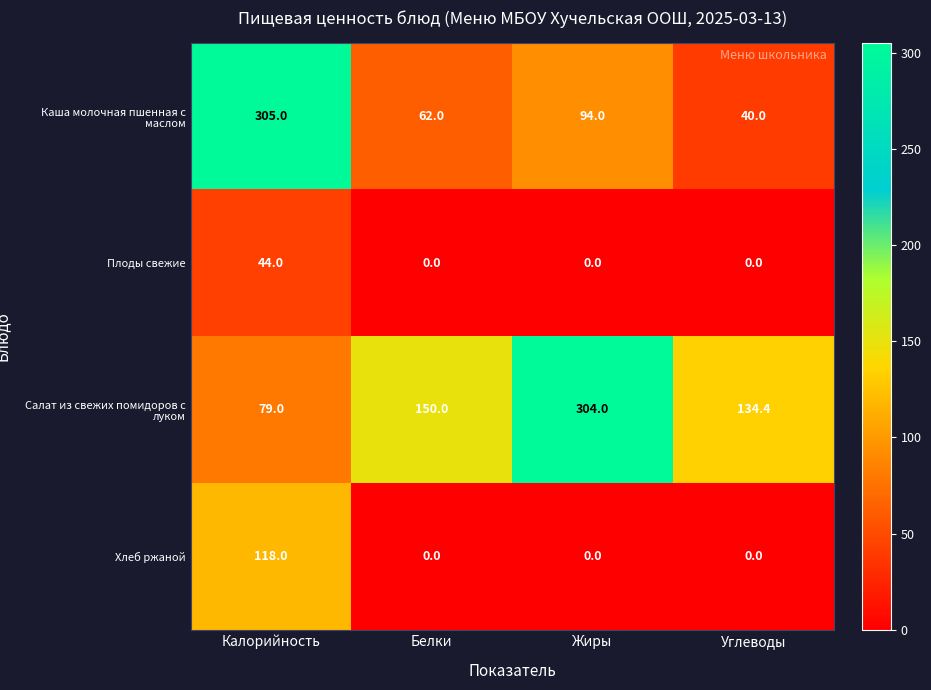

The value of Хлеб ржаной at Белки is 73.7. True or false?

False